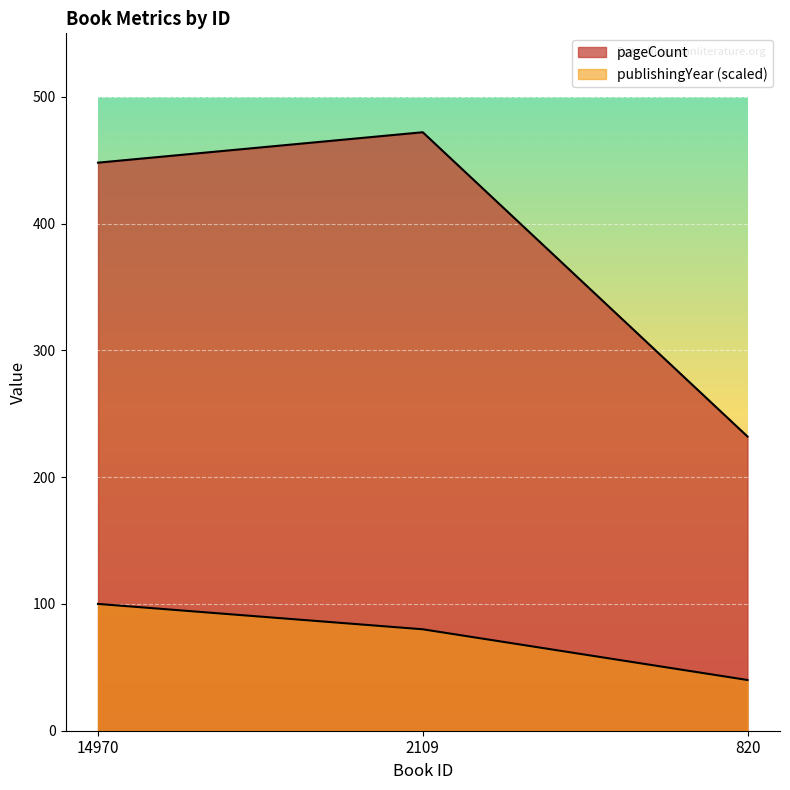

At which category is the sum across all series the highest?

2109